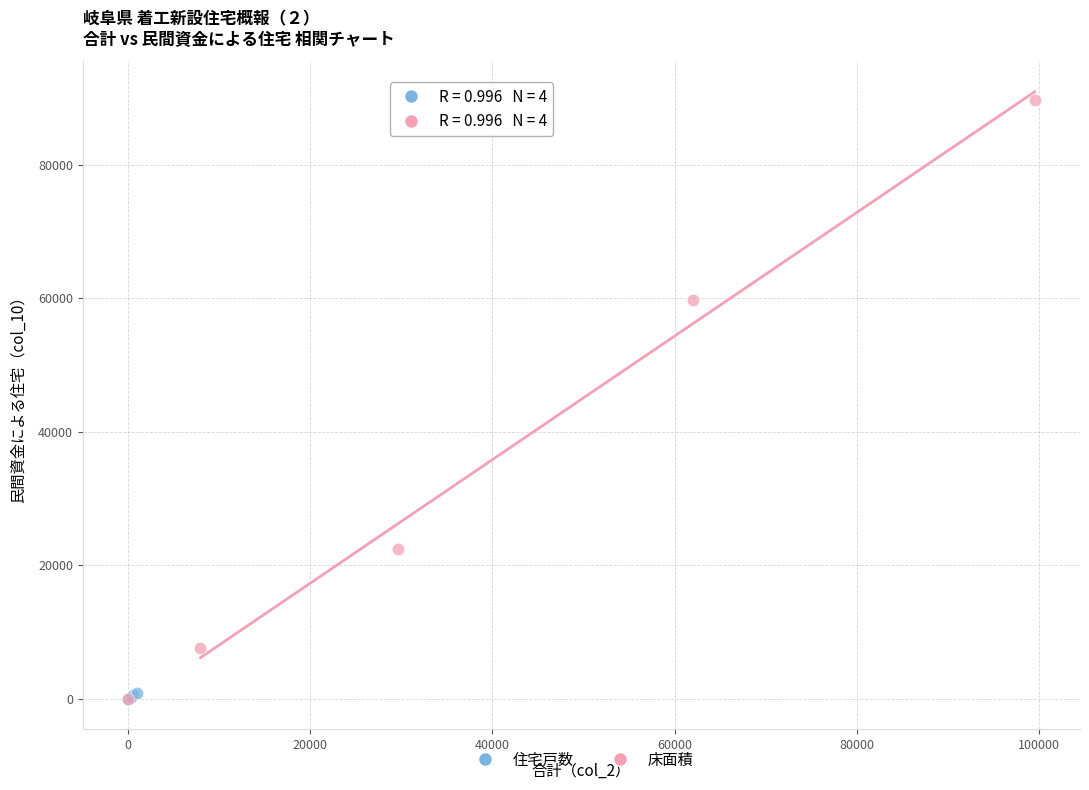

Which series reaches the maximum Y coordinate?

床面積